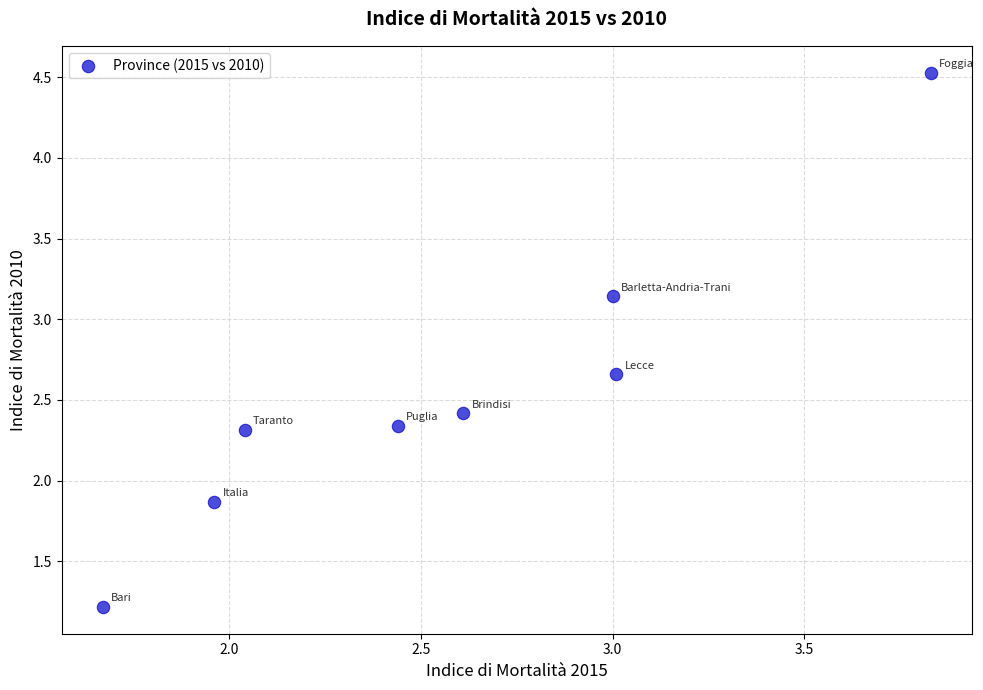

What Y value in the scatter plot is closest to 2?

1.9